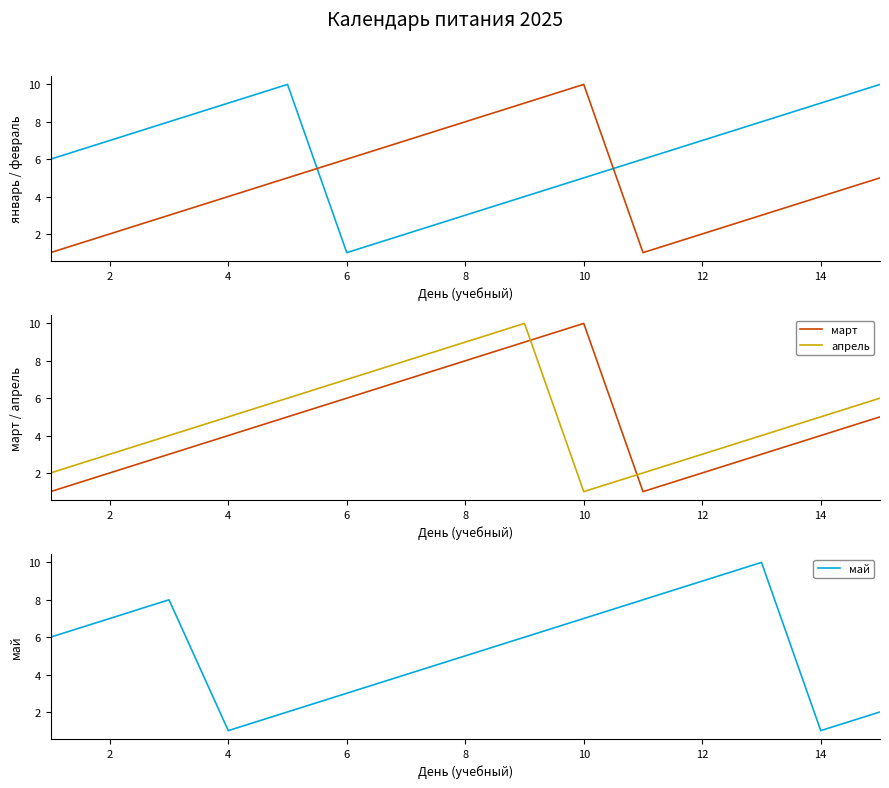

How many times do май and январь cross each other?

2